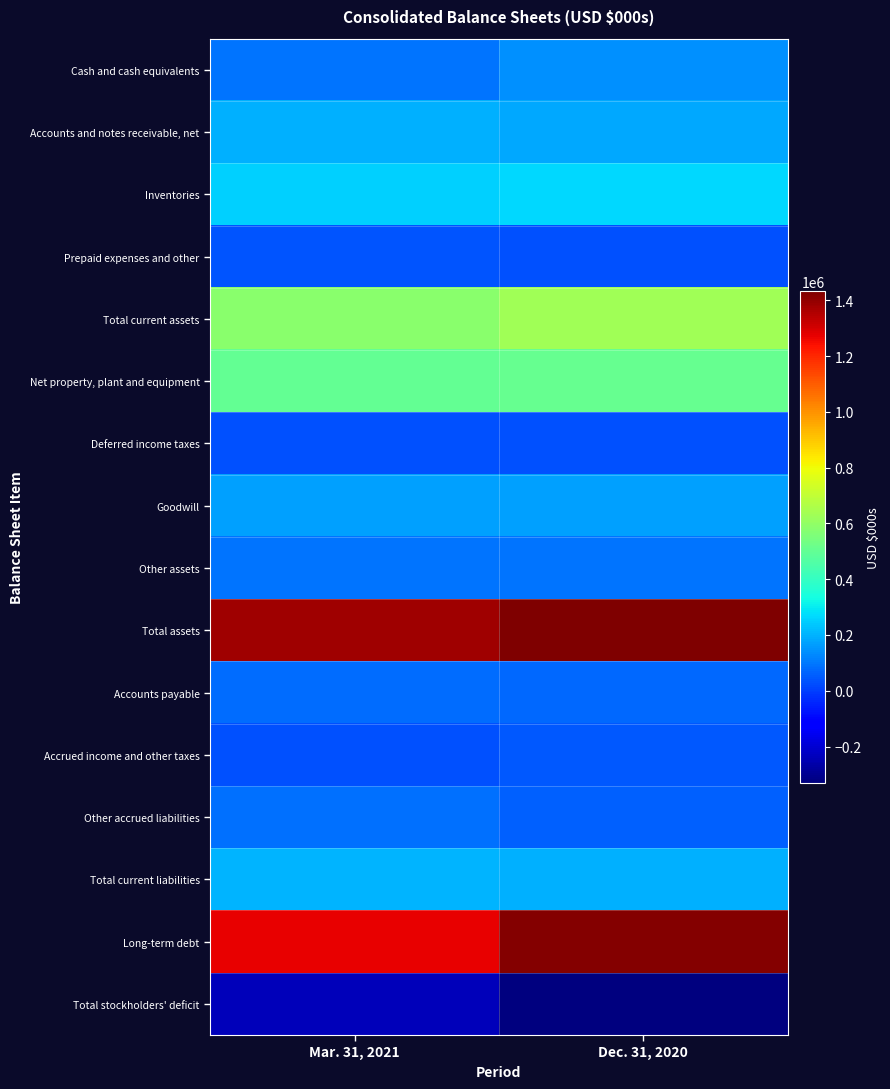

Which series has the largest total across all categories?

Total assets